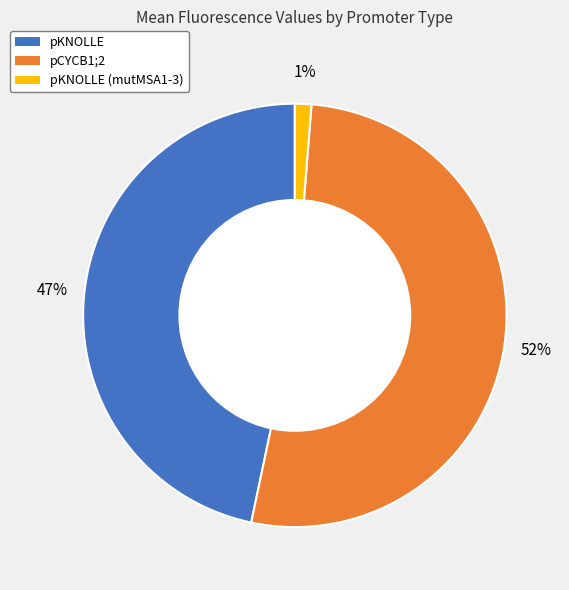

What is the majority slice?

pCYCB1;2